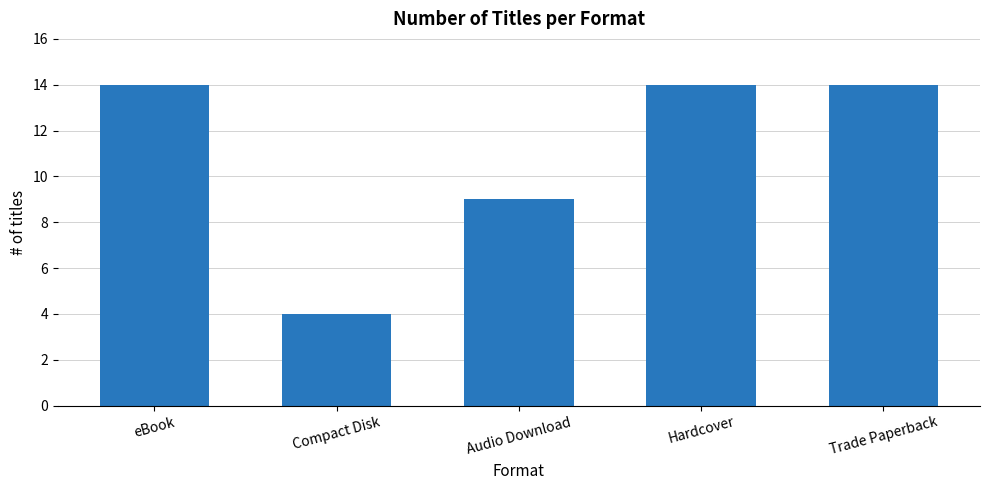

How many values are below 14?

2